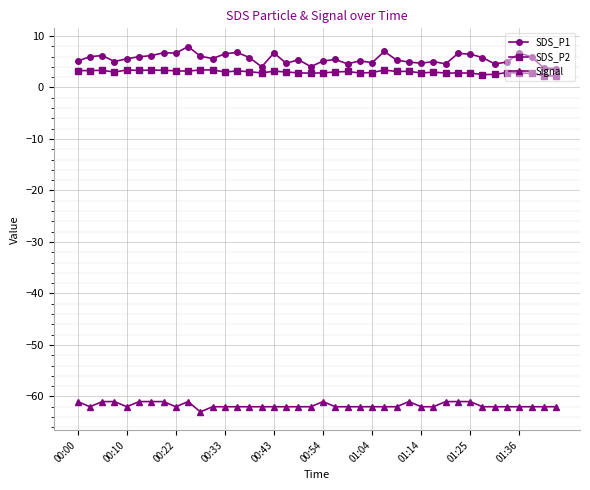

True or false: SDS_P1 has more than 2 points higher than both neighbors.

True